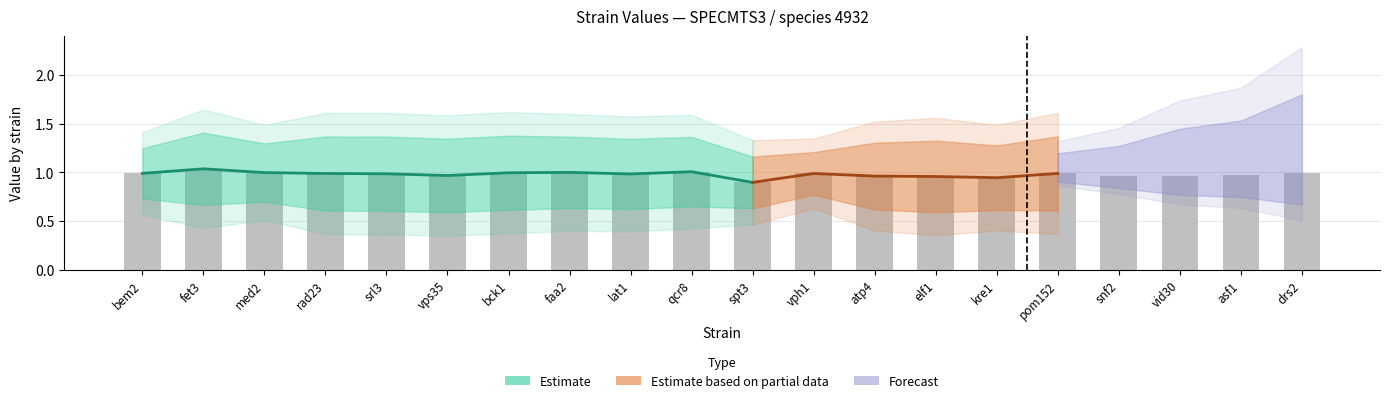

What is the average value of the value series?

1.0